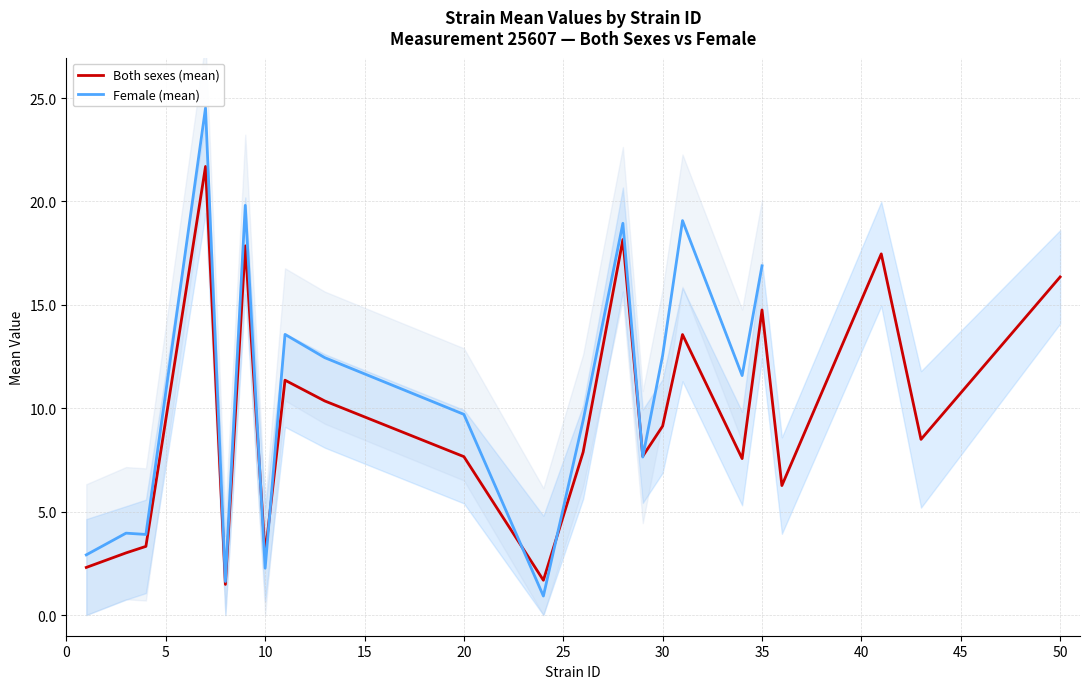

How many values in the both series are below 8?

11